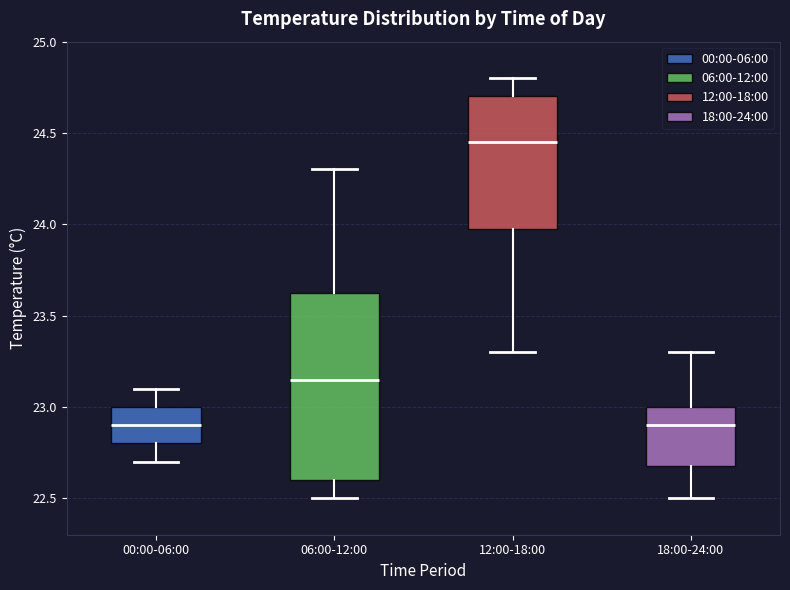

Reading left to right, read every box against the y-axis: the position of its median line, the range the box covers, and the ends of its whiskers. The values are not printed on the chart, so give them approximately, as read against the axis.

00:00-06:00: median 22.90, box 22.80 to 23.00, whiskers 22.70 to 23.10
06:00-12:00: median 23.15, box 22.60 to 23.65, whiskers 22.50 to 24.30
12:00-18:00: median 24.45, box 24.00 to 24.70, whiskers 23.30 to 24.80
18:00-24:00: median 22.90, box 22.70 to 23.00, whiskers 22.50 to 23.30